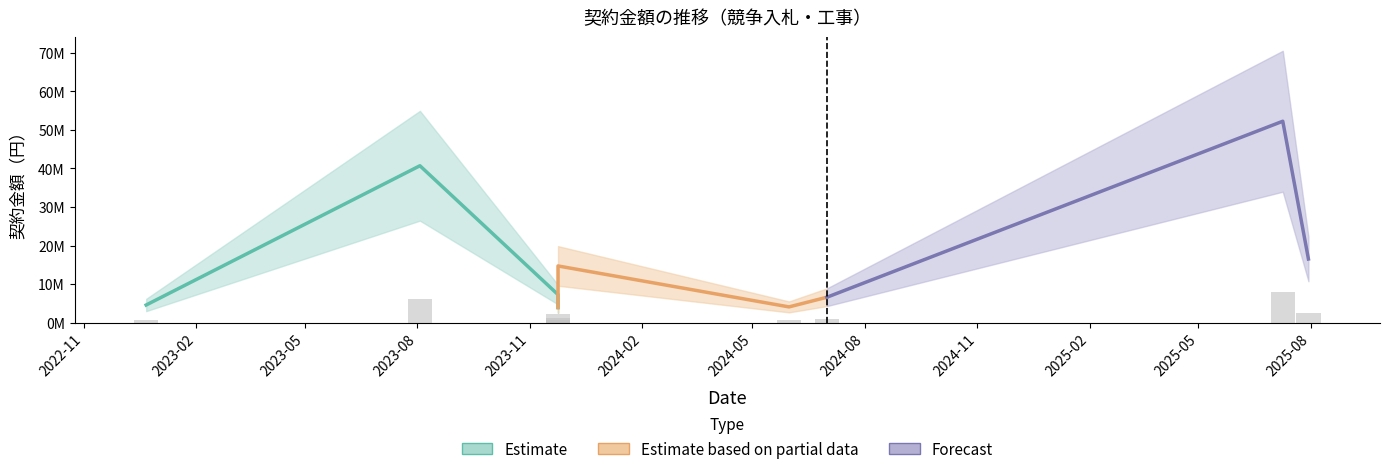

Reading left to right, extract all data points from this chart.

4559500	40700000	7260000	3905000	14696000	4069450	6578000	52250000	16500000